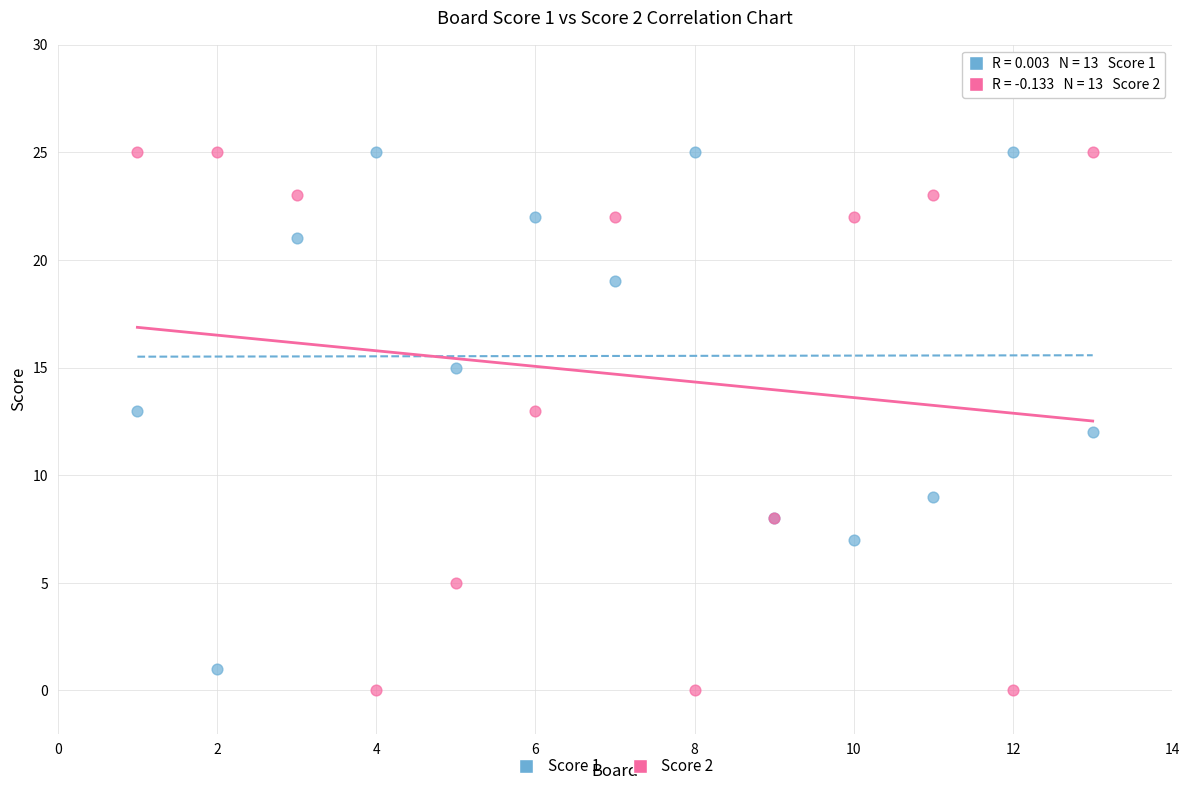

Which series contains the lowest Y value?

Score 2